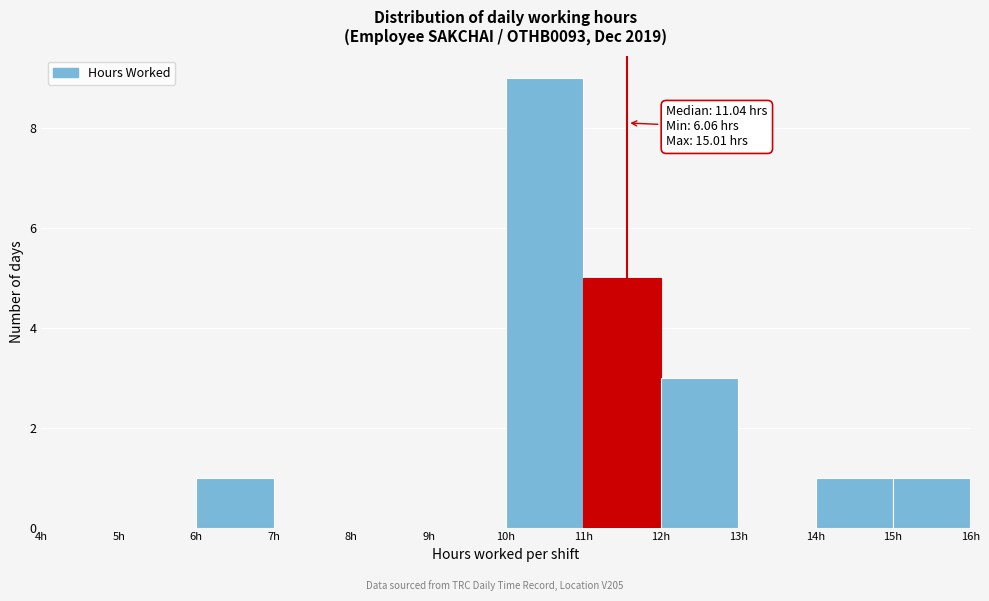

Over which range of the x-axis is the bar tallest?

10 to 11